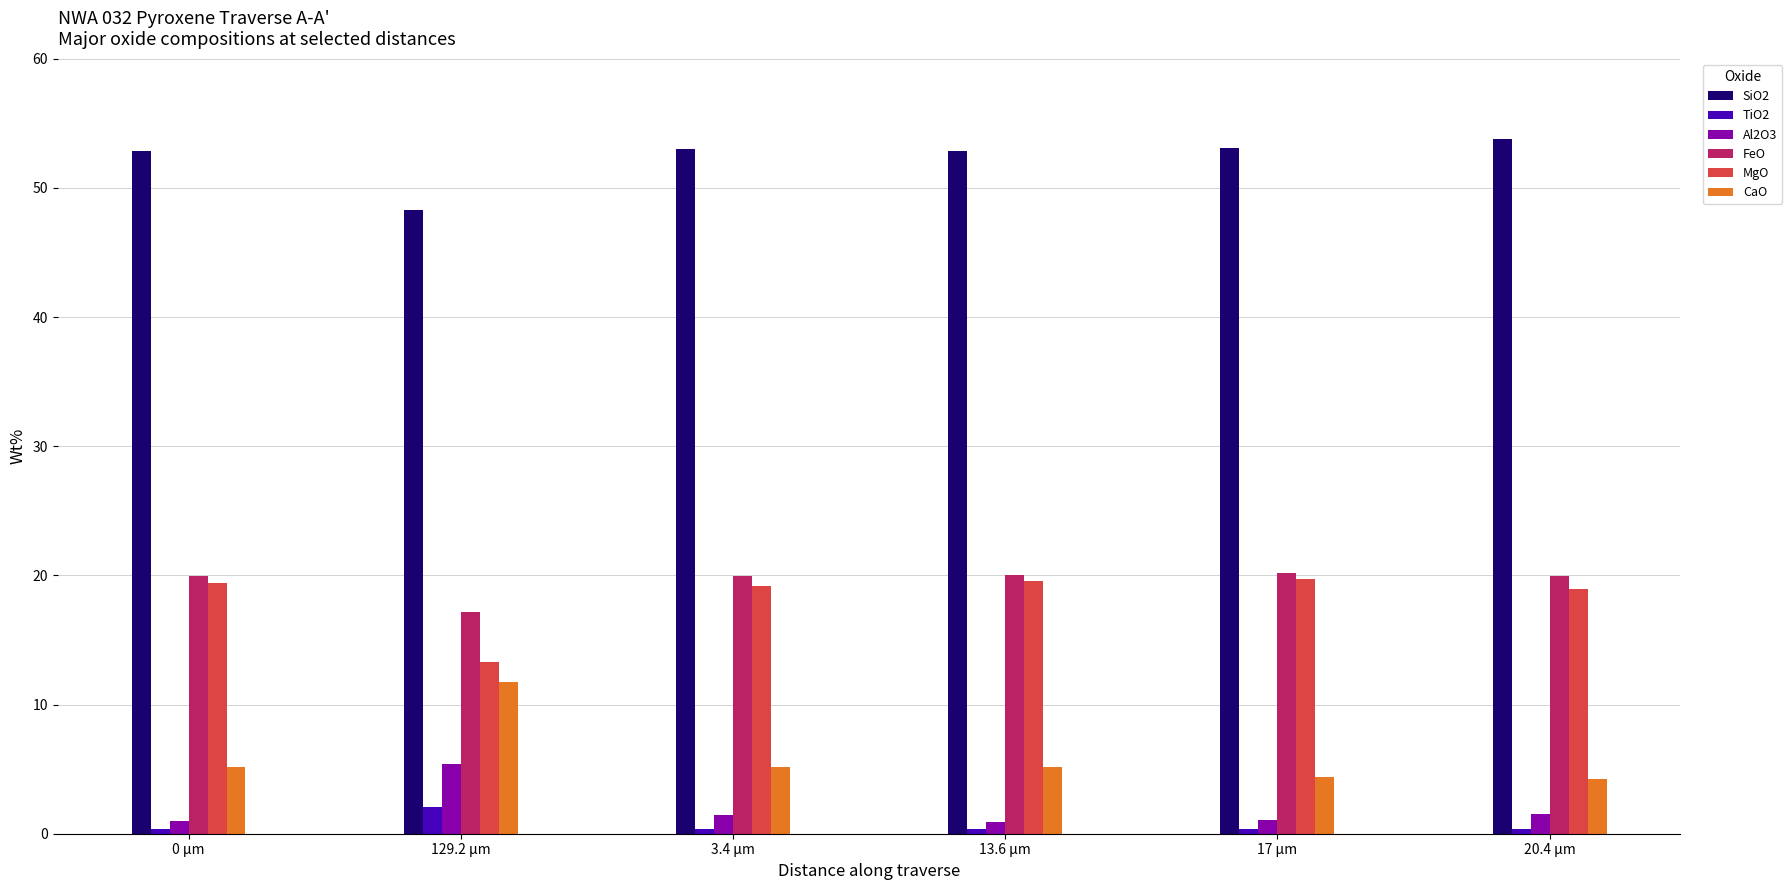

What is the highest value of the Al2O3 series?

5.4